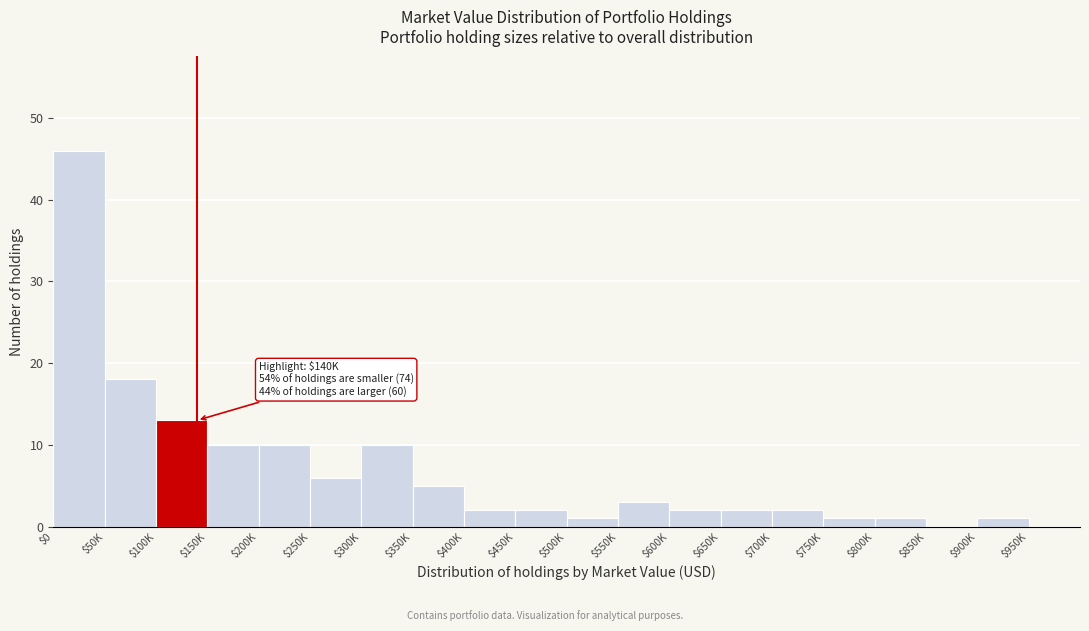

The chart shows a value of 14 at $150K. True or false?

False